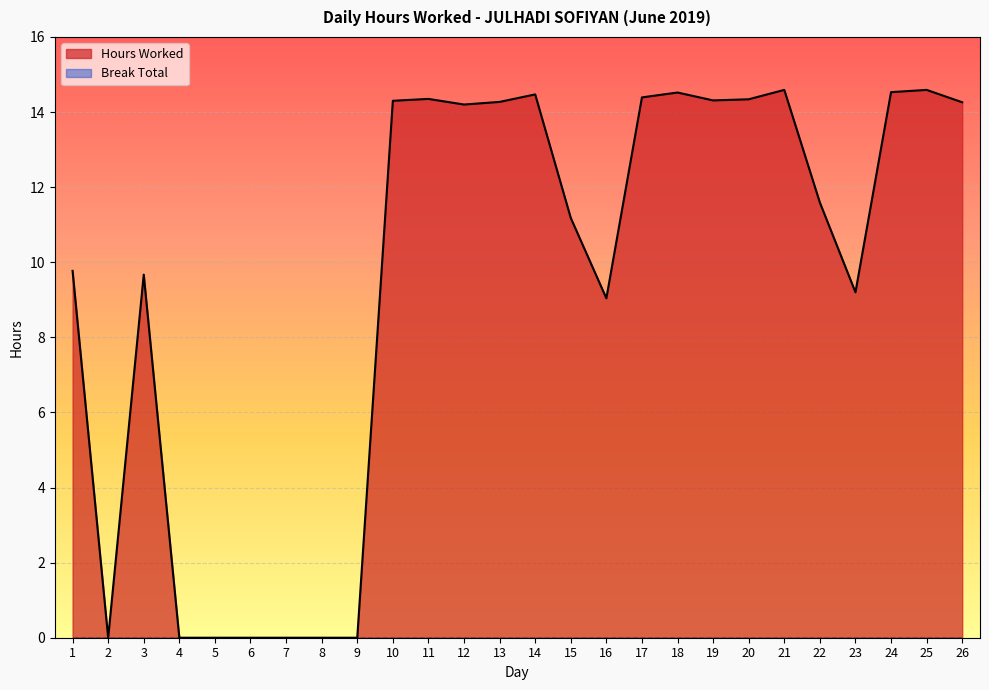

Which has a higher value, 14 or 11?

14